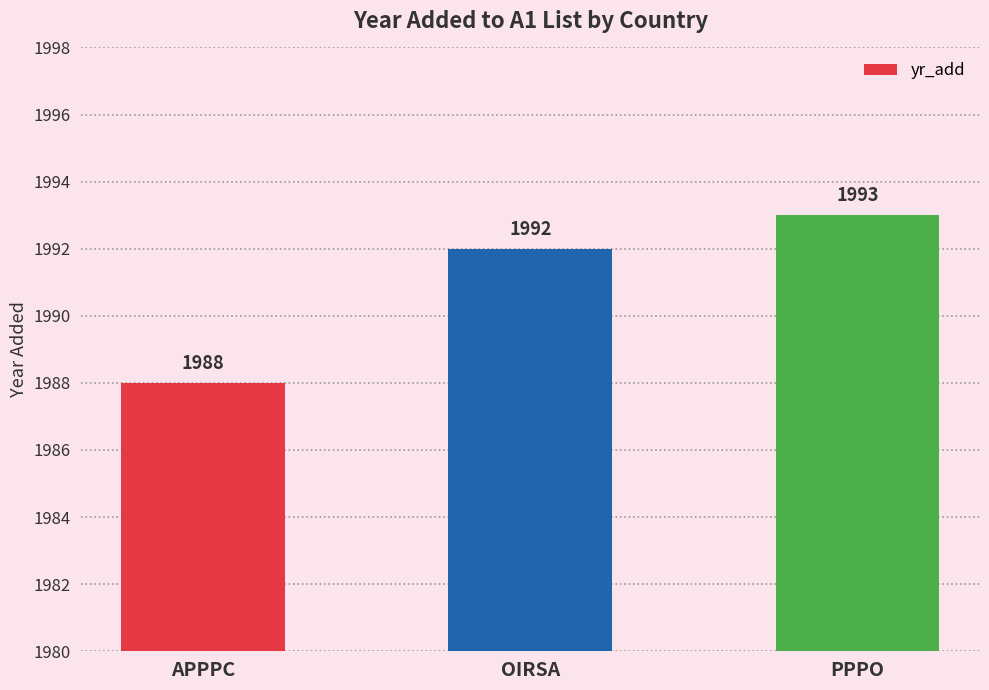

What value does the data have at PPPO?

1993